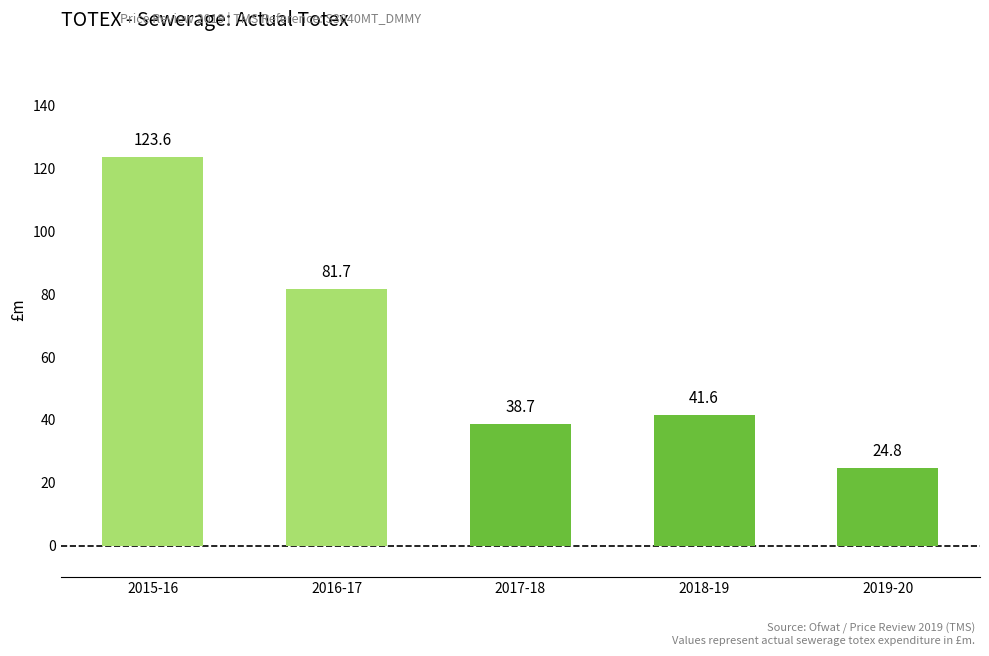

What is the change in value from 2015-16 to 2017-18?

-84.9